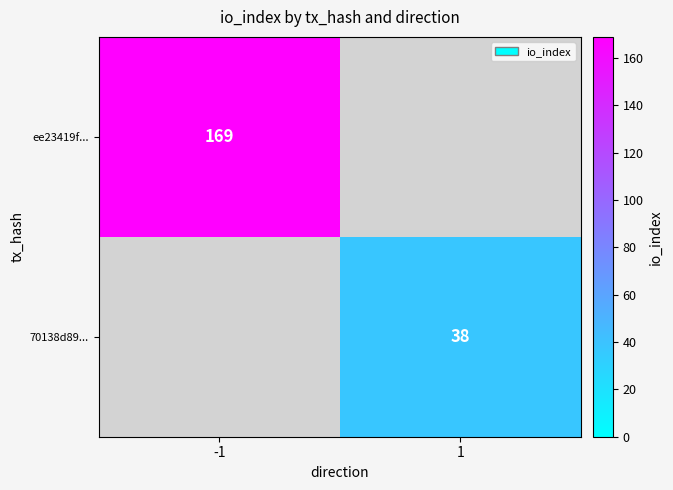

Which has a higher value, 1 or -1?

-1